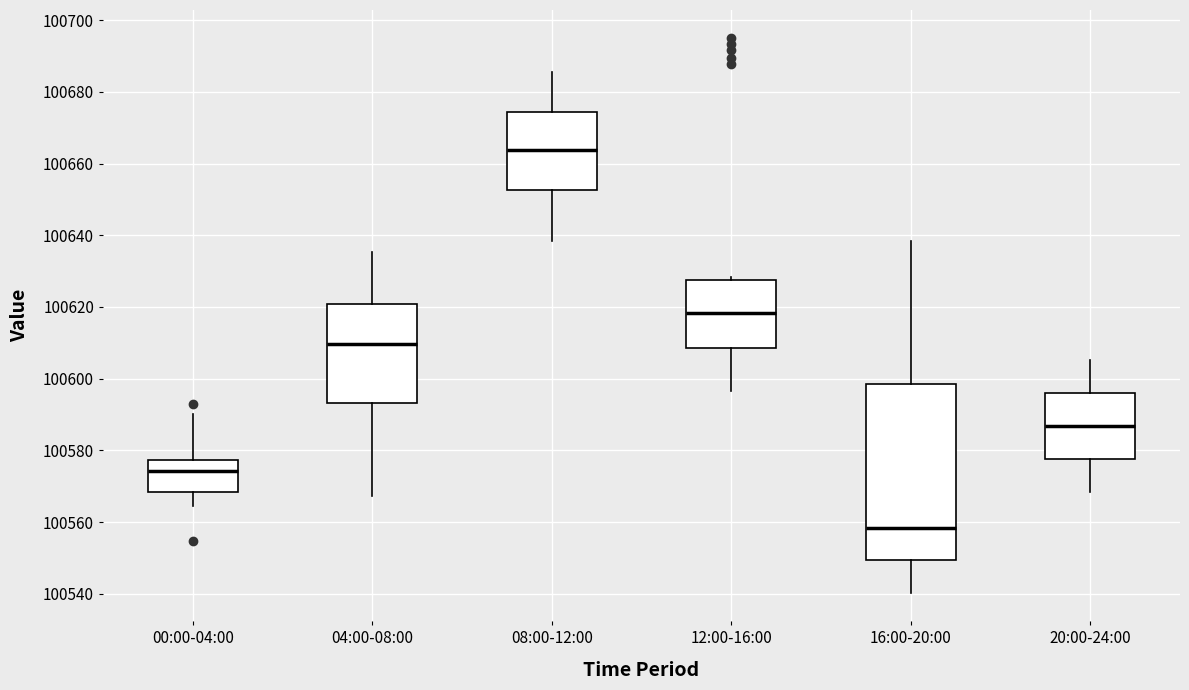

Reading left to right, transcribe this box plot: for each box, give where its median line is, the range the box spans, and where its two whiskers end, as read against the y-axis. The values are not printed on the chart, so give them approximately, as read against the axis.

00:00-04:00: median 100574, box 100568 to 100578, whiskers 100564 to 100590
04:00-08:00: median 100610, box 100594 to 100620, whiskers 100568 to 100636
08:00-12:00: median 100664, box 100652 to 100674, whiskers 100638 to 100686
12:00-16:00: median 100618, box 100608 to 100628, whiskers 100596 to 100628 (just above the box's upper edge)
16:00-20:00: median 100558, box 100550 to 100598, whiskers 100540 to 100638
20:00-24:00: median 100586, box 100578 to 100596, whiskers 100568 to 100606